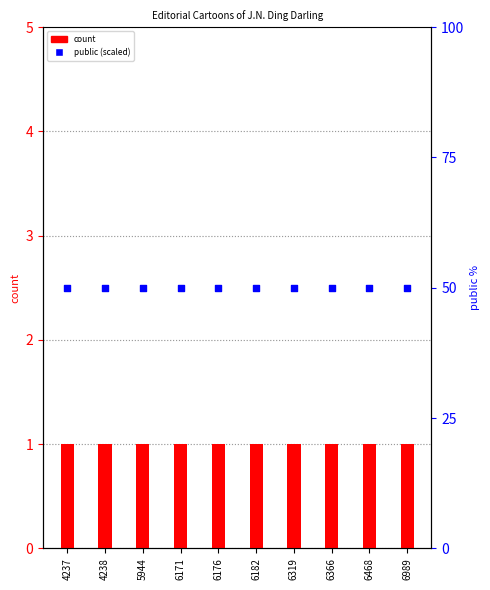

Which series has the largest total across all categories?

public (scaled)